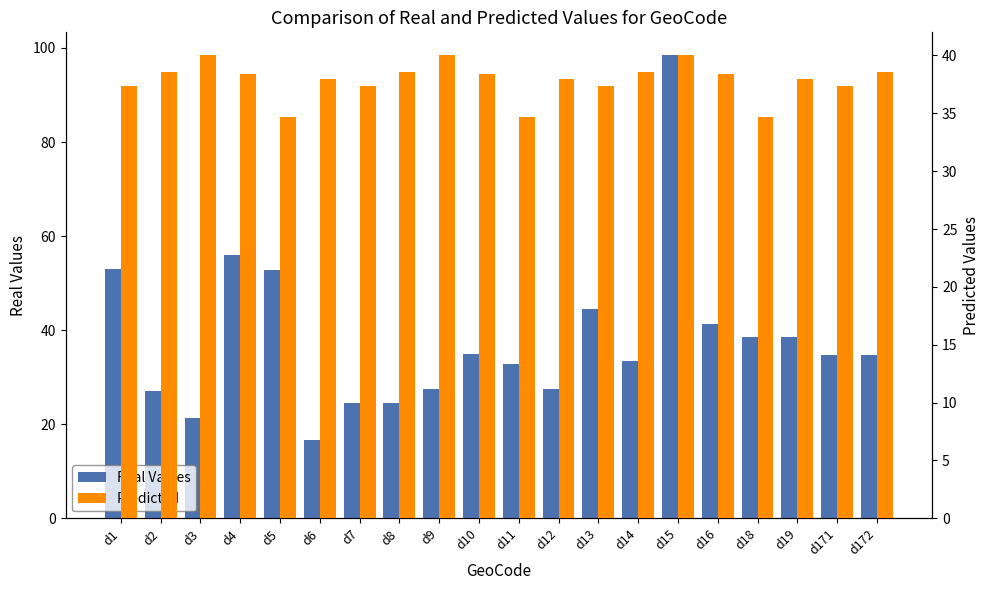

The Real Values series shows 32.7 at d11. True or false?

True